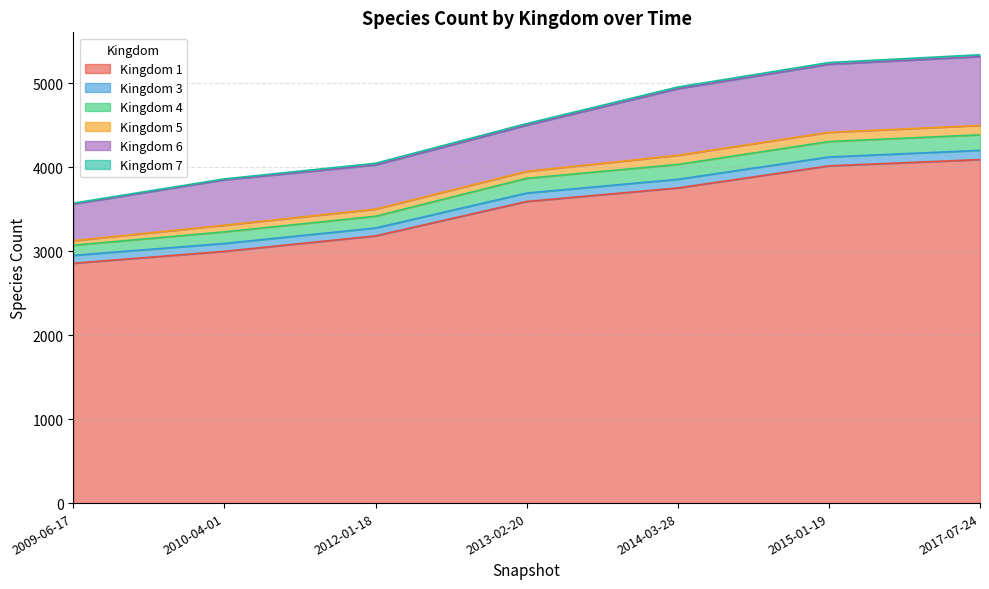

Reading left to right, extract all data points from this chart.

1: 2857	2999	3183	3593	3754	4017	4092
3: 94	94	94	100	103	106	110
4: 121	138	140	176	177	184	185
5: 54	79	85	83	109	110	112
6: 436	541	526	549	793	810	820
7: 11	11	20	20	20	21	22